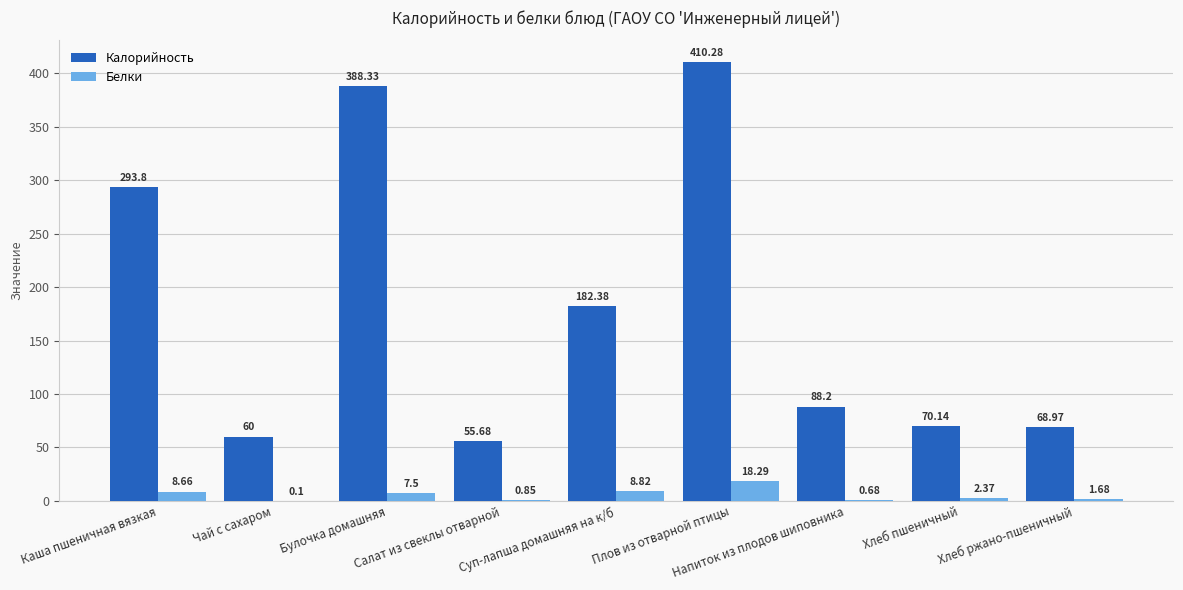

Which series has the largest total across all categories?

Калорийность